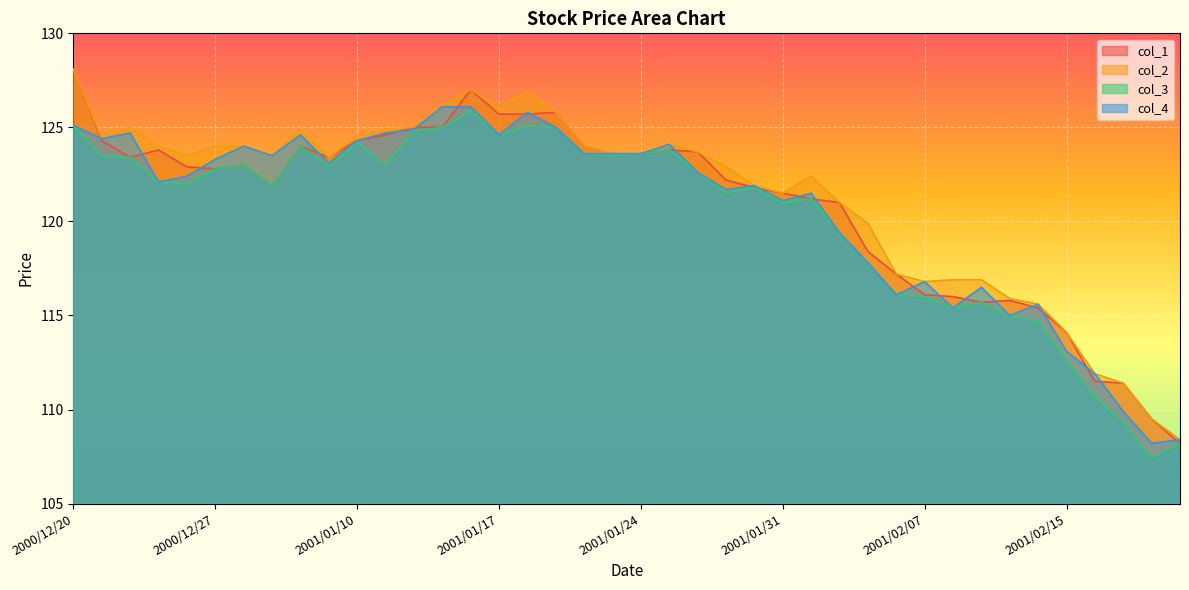

What is the average value of the col_3 series?

120.2